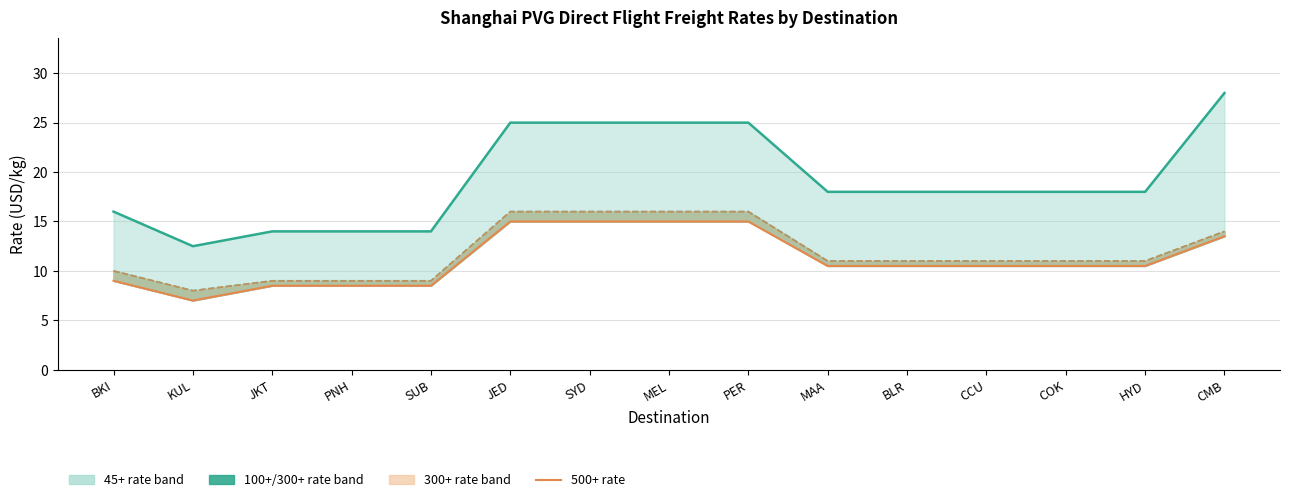

What position from the left is MEL?

8